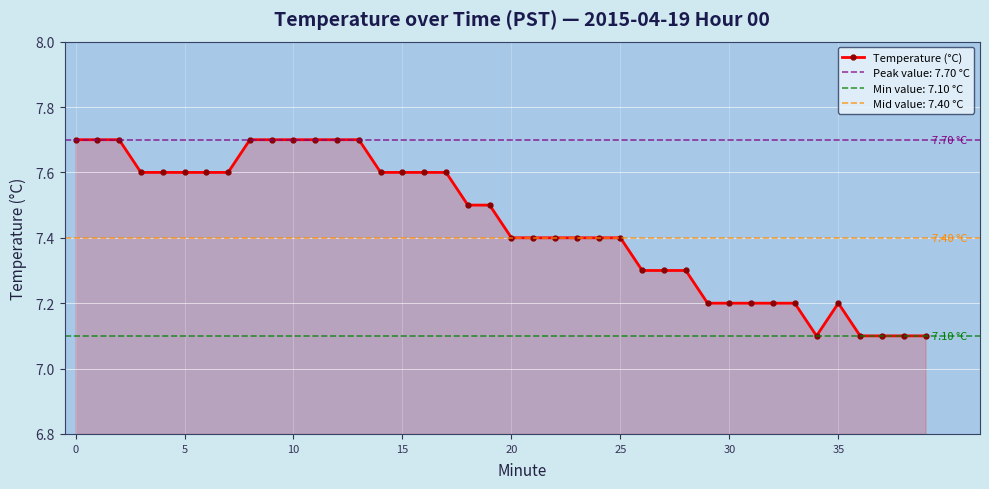

What is the sum of all values?

297.7